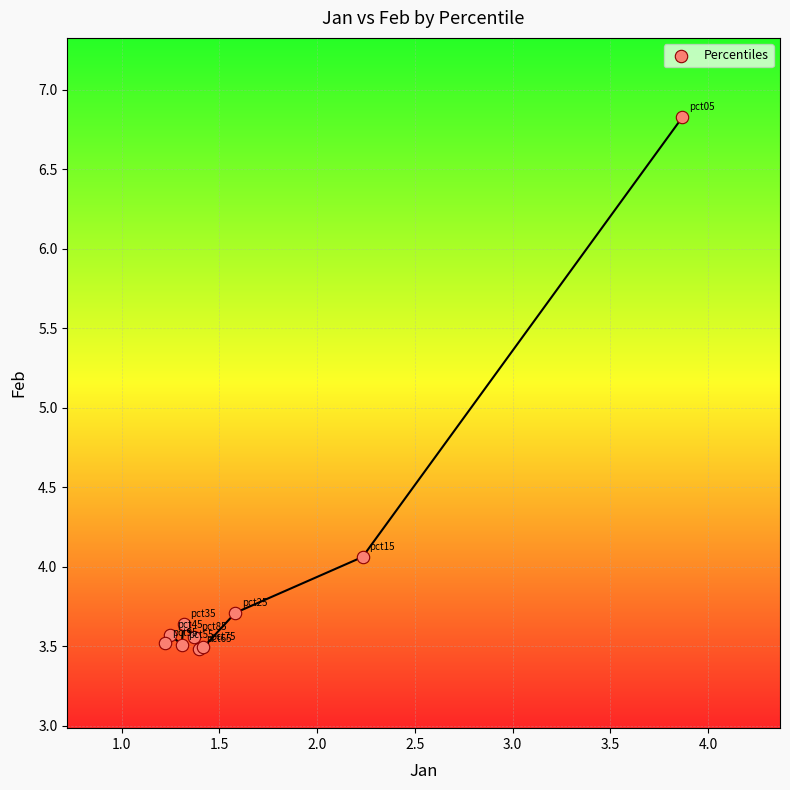

What Y value in the scatter plot is closest to 5?

4.1